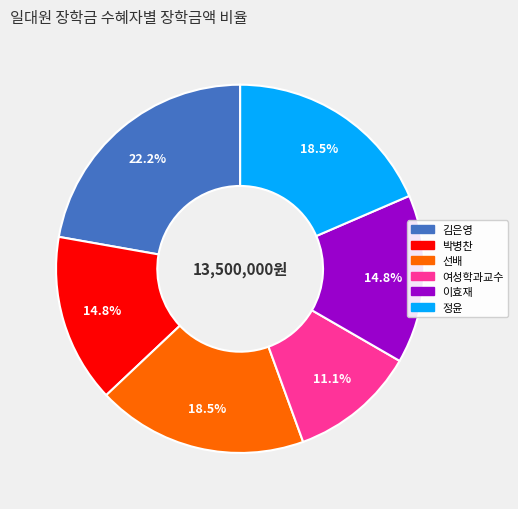

Which slice is the largest?

김은영